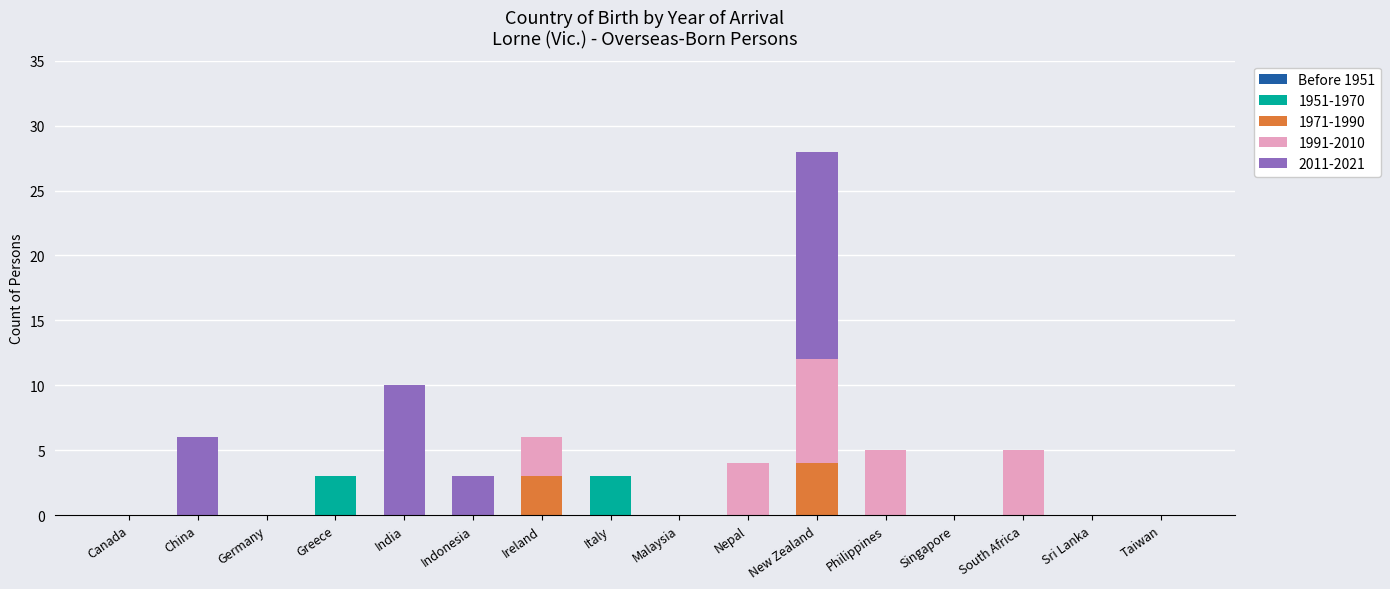

The 1951-1970 series shows 0 at Taiwan. True or false?

True